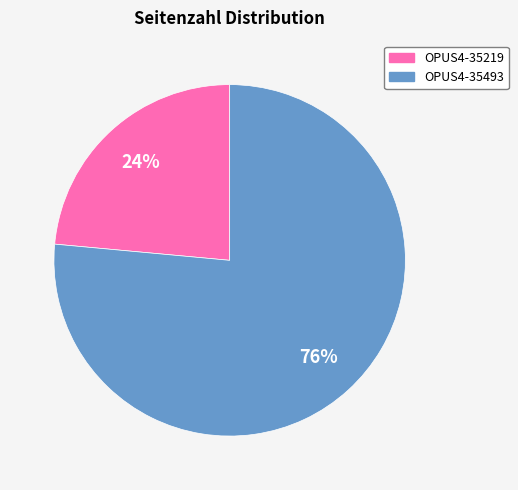

True or false: OPUS4-35219 accounts for 35% of the total.

False